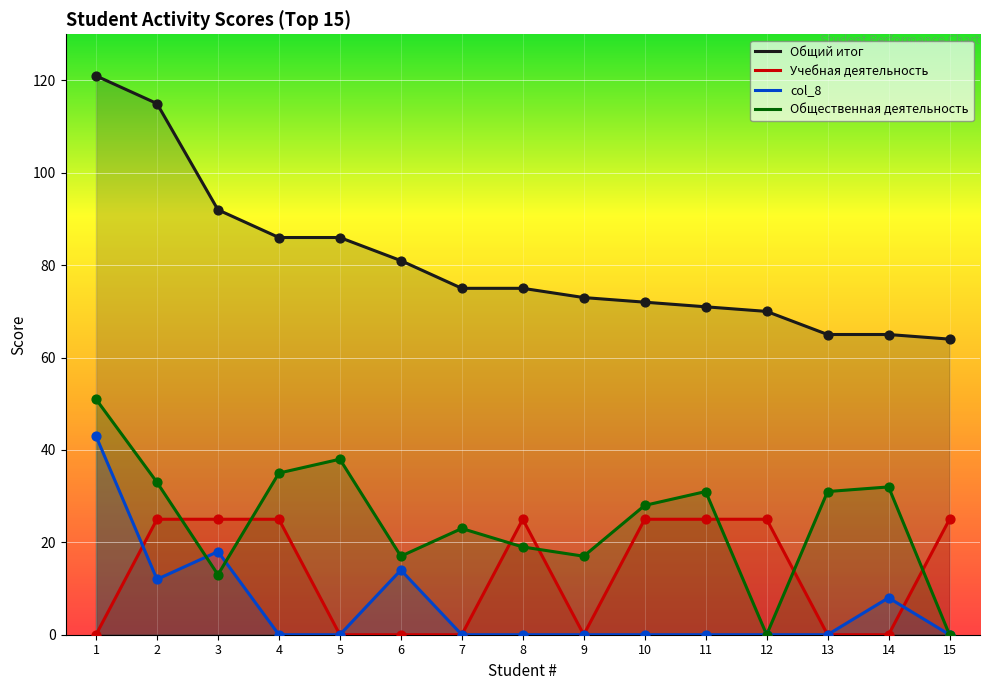

Which series reaches the maximum Y coordinate?

Общий итог